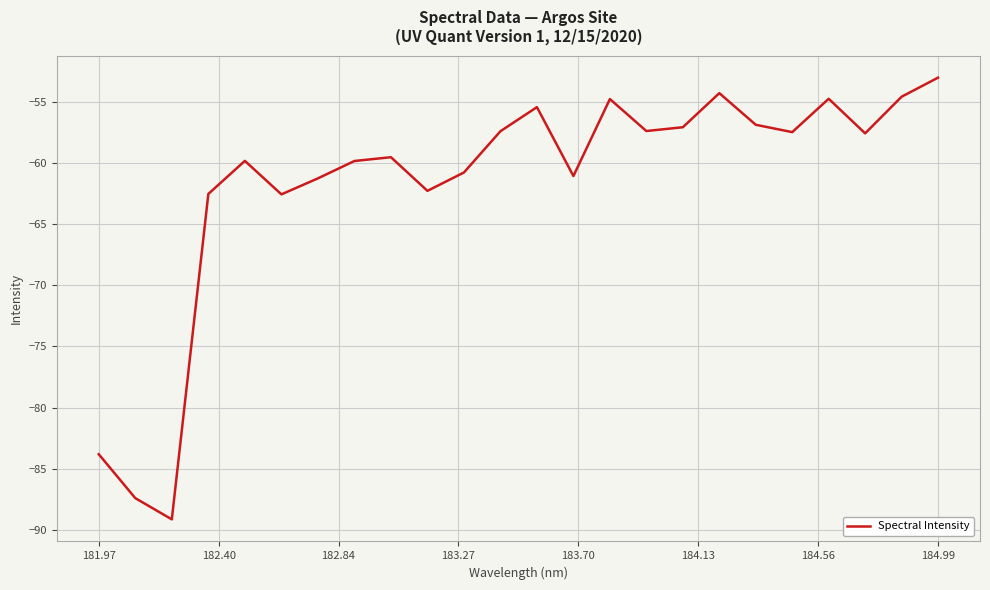

What is the difference between the maximum and minimum values?

36.1